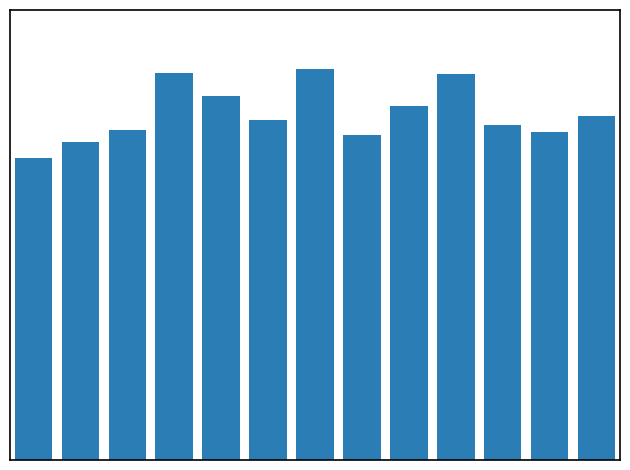

Does the chart contain any negative values?

No